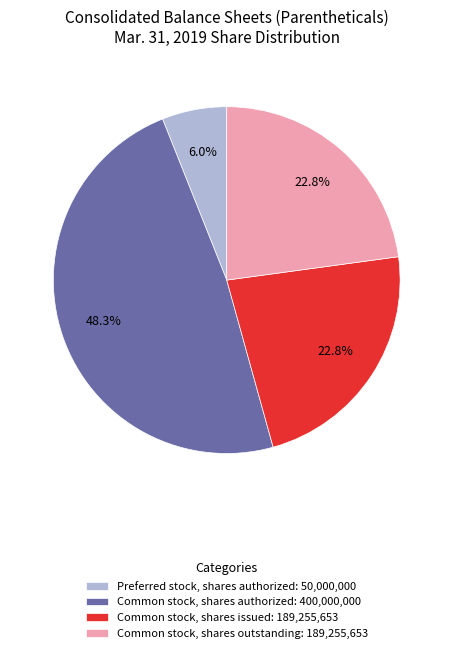

Approximately how many times larger is the value at Common stock, shares issued: 189,255,653 compared to Preferred stock, shares authorized: 50,000,000?

3.8